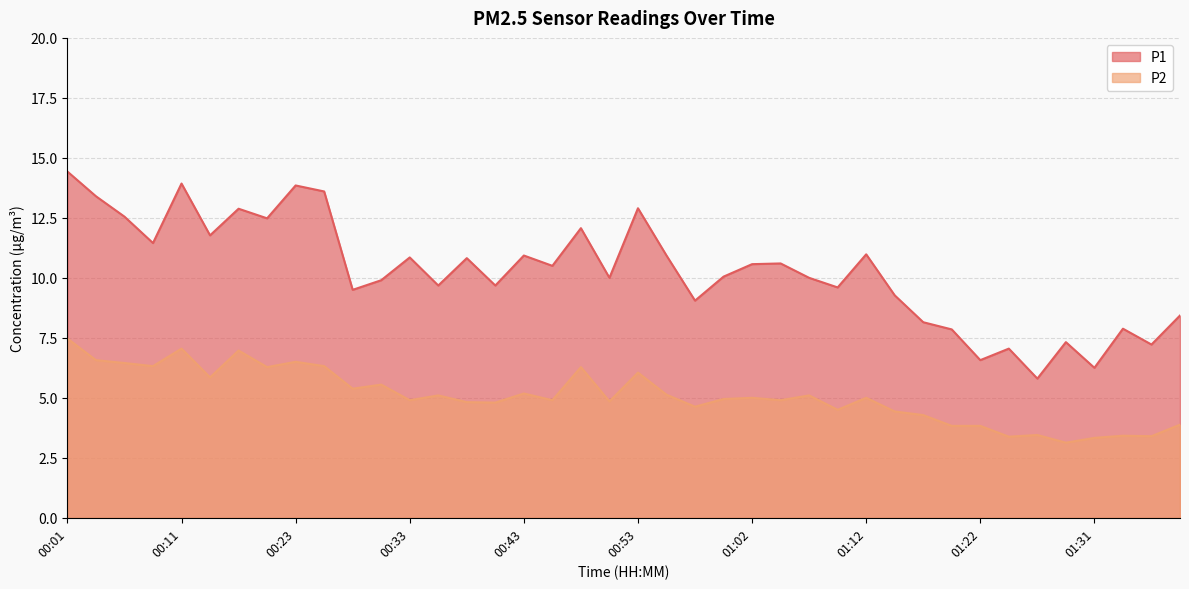

What is the label of the 32nd point from the left?

01:19